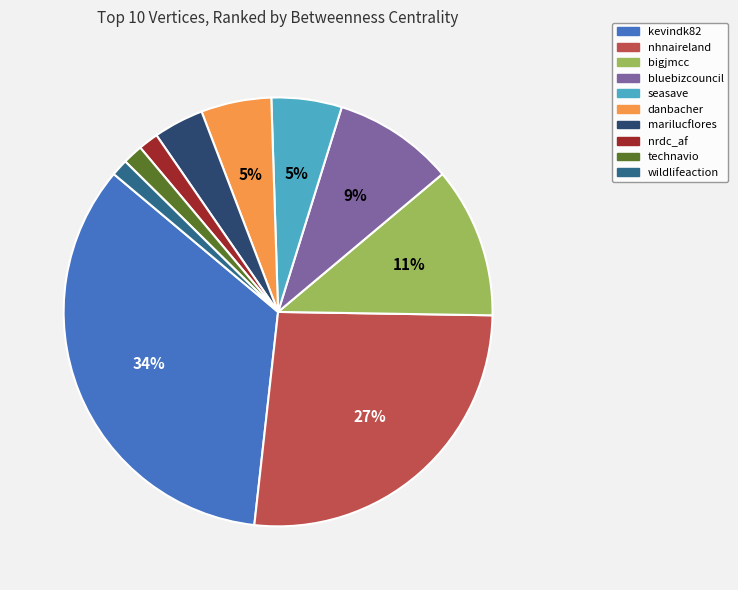

To the nearest percent, what is the average slice percentage?

10%